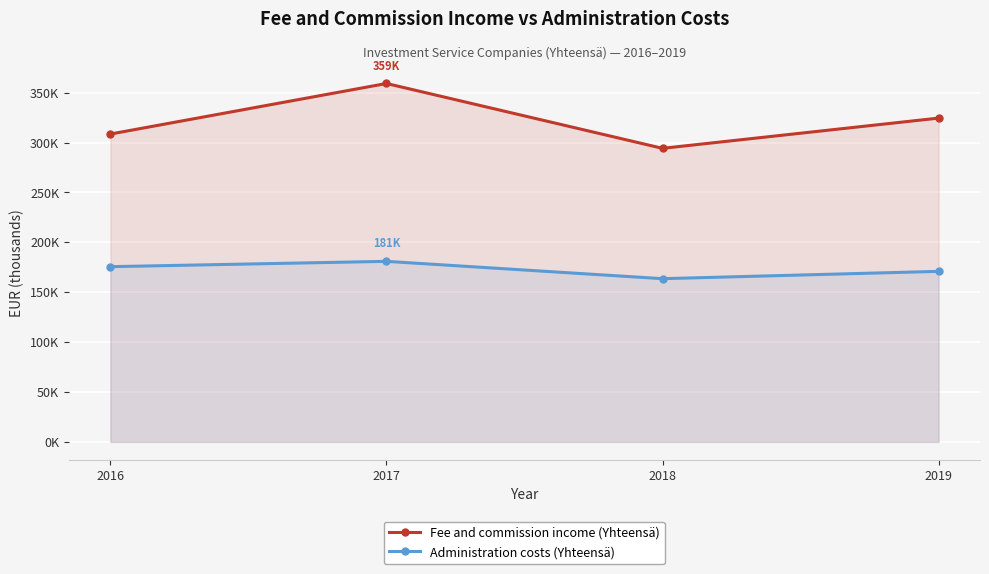

What is the average value of the Administration costs (Yhteensä) series?

172794.9